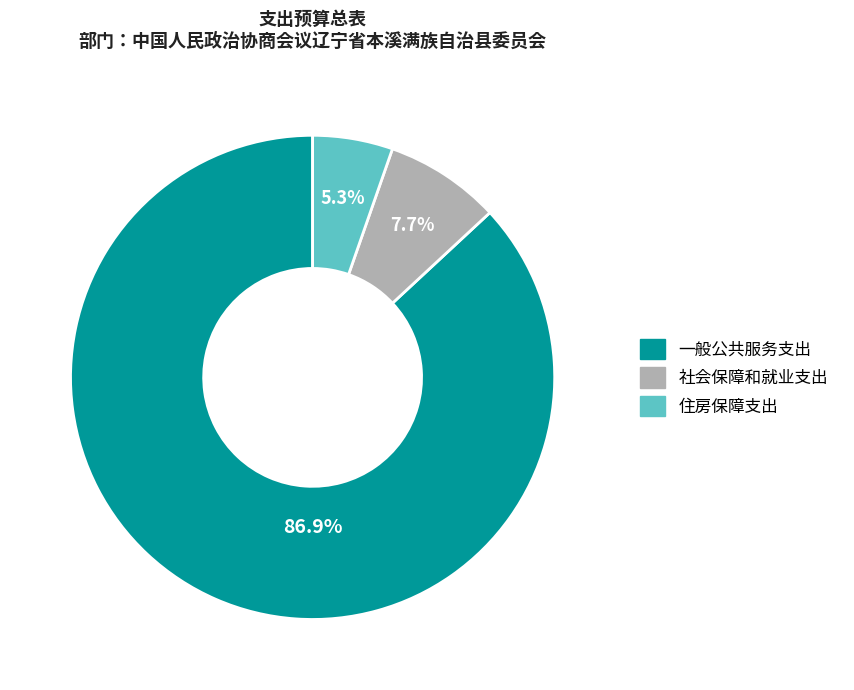

Does 社会保障和就业支出 account for over 50% of the chart?

No